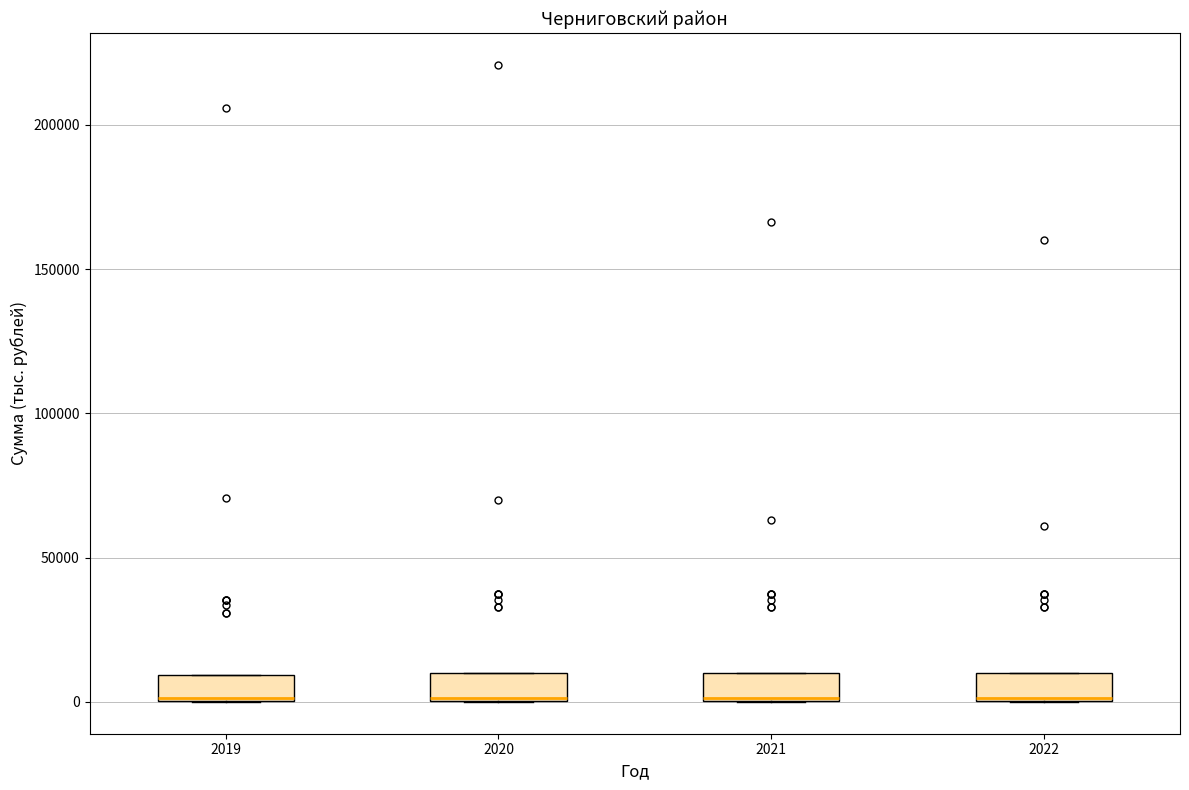

Reading left to right, transcribe this box plot: for each box, give where its median line is, the range the box spans, and where its two whiskers end, as read against the y-axis. The values are not printed on the chart, so give them approximately, as read against the axis.

2019: median 0 (drawn on the box's lower edge), box 0 to 10000, whiskers 0 to 10000
2020: median 0 (drawn on the box's lower edge), box 0 to 10000, whiskers 0 to 10000
2021: median 0 (drawn on the box's lower edge), box 0 to 10000, whiskers 0 to 10000
2022: median 0 (drawn on the box's lower edge), box 0 to 10000, whiskers 0 to 10000